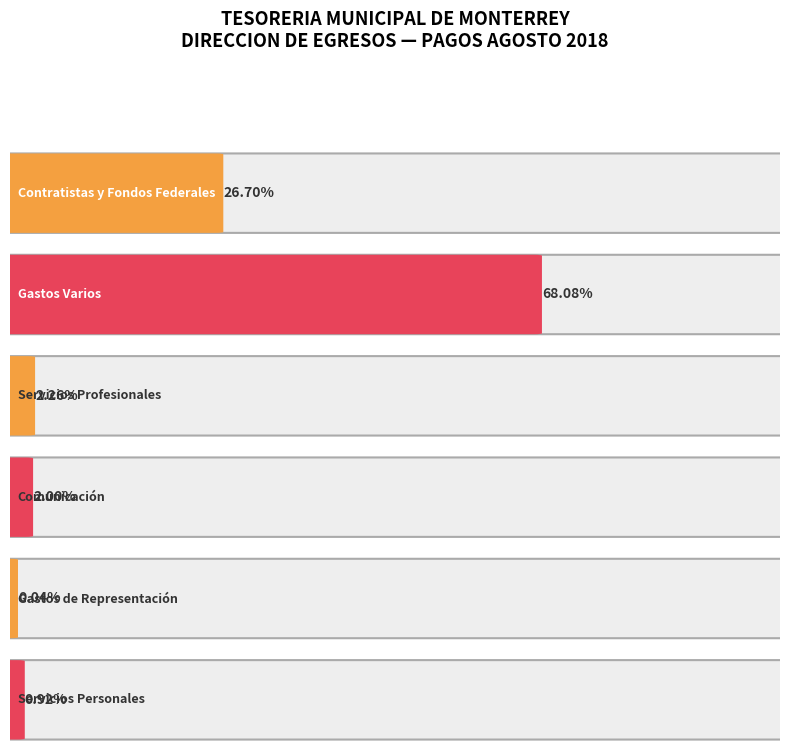

Reading left to right, transcribe all the data shown in this chart.

Contratistas y Fondos Federales=0.3	Gastos Varios=0.7	Servicios Profesionales=0.0	Comunicación=0.0	Gastos de Representación=0.0	Servicios Personales=0.0